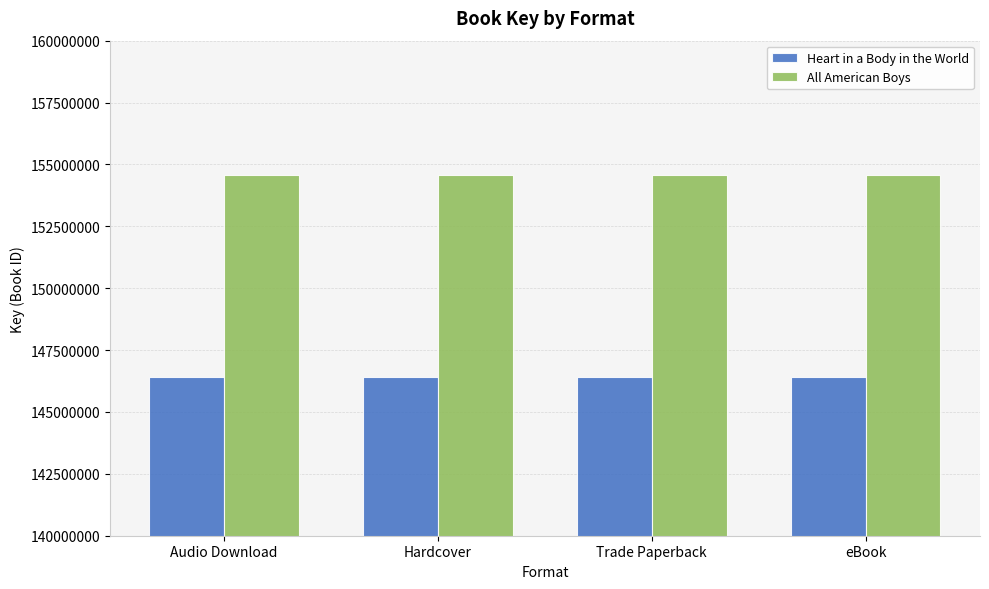

What is the greatest value displayed?

154558184